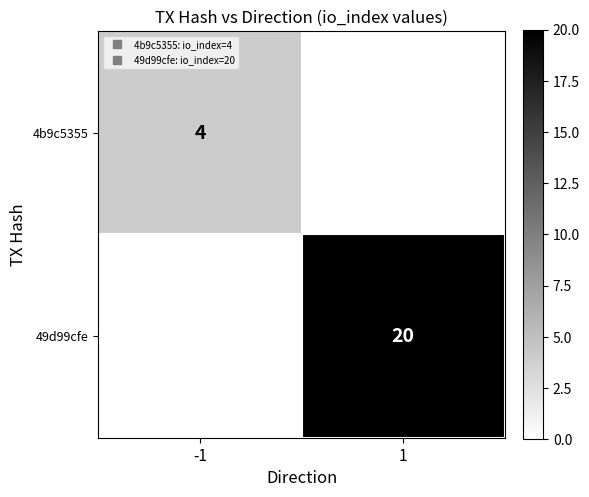

Which series has the widest spread of values?

49d99cfe